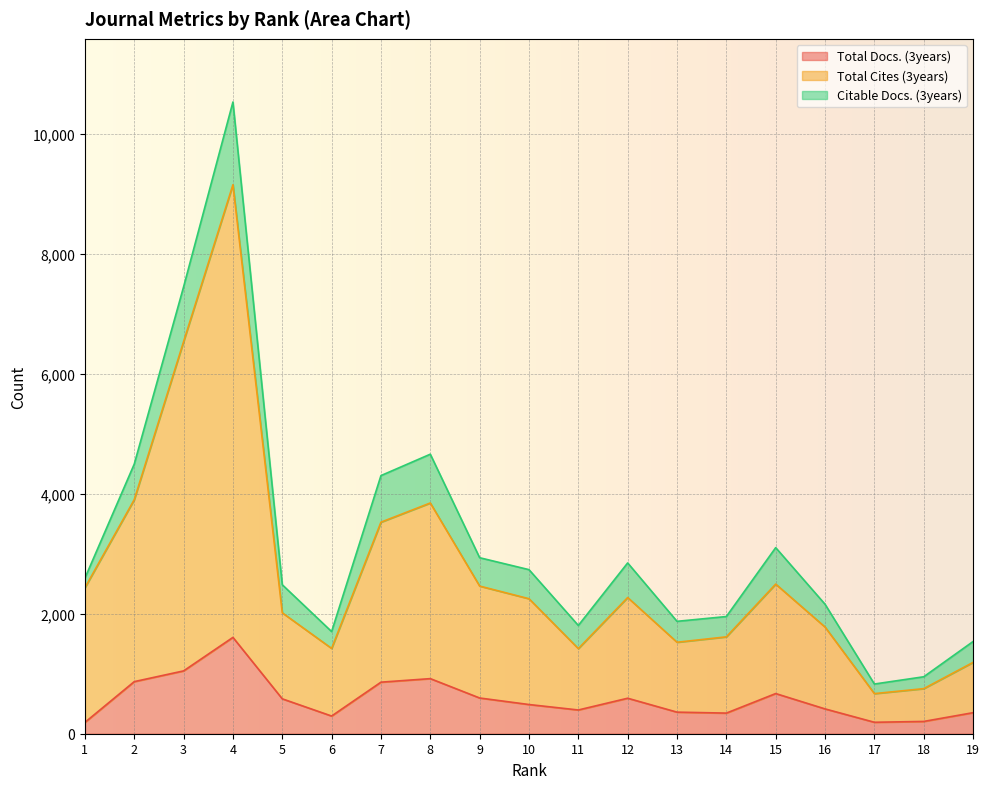

What is the difference between the second highest and minimum values in the Total Docs. (3years) series?

859